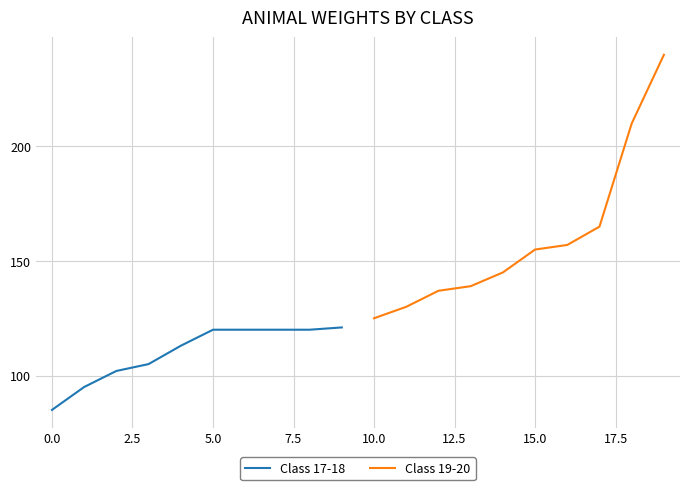

The Class 17-18 series shows 181 at 5.0. True or false?

False